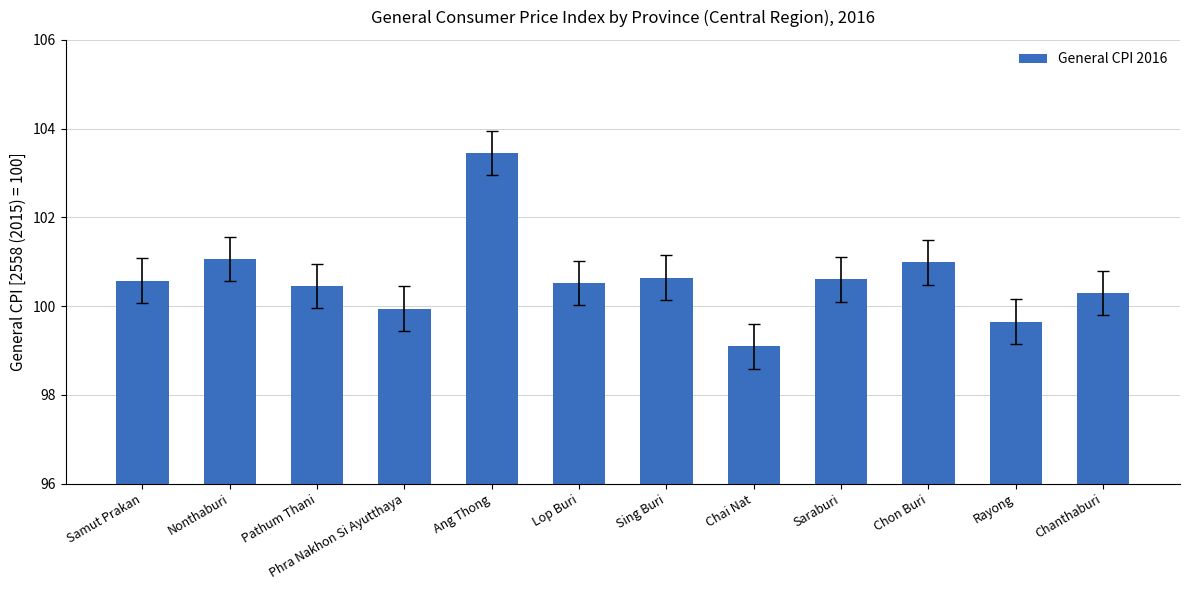

The value at Chanthaburi is 47.7. True or false?

False